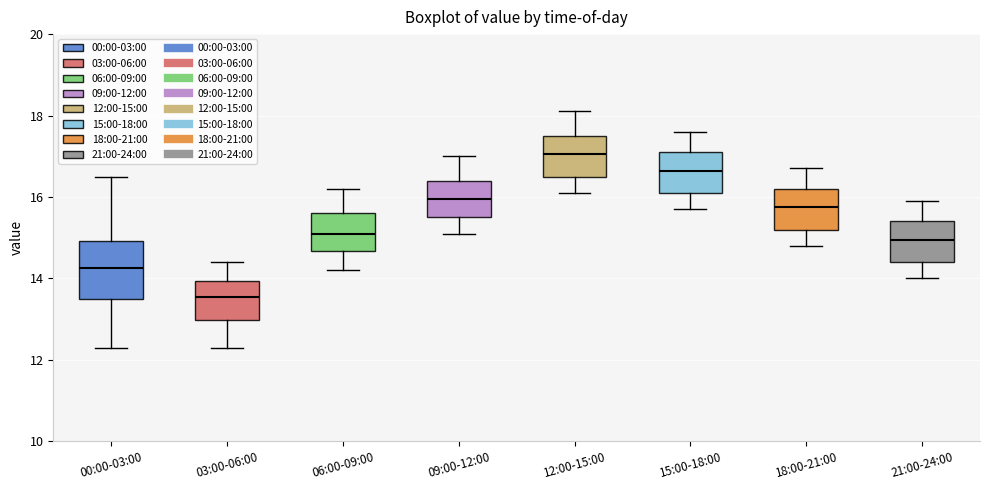

Reading left to right, transcribe this box plot: for each box, give where its median line is, the range the box spans, and where its two whiskers end, as read against the y-axis. The values are not printed on the chart, so give them approximately, as read against the axis.

00:00-03:00: median 14.2, box 13.6 to 15.0, whiskers 12.4 to 16.6
03:00-06:00: median 13.6, box 13.0 to 14.0, whiskers 12.4 to 14.4
06:00-09:00: median 15.2, box 14.6 to 15.6, whiskers 14.2 to 16.2
09:00-12:00: median 16.0, box 15.6 to 16.4, whiskers 15.2 to 17.0
12:00-15:00: median 17.0, box 16.6 to 17.6, whiskers 16.2 to 18.2
15:00-18:00: median 16.6, box 16.2 to 17.2, whiskers 15.8 to 17.6
18:00-21:00: median 15.8, box 15.2 to 16.2, whiskers 14.8 to 16.8
21:00-24:00: median 15.0, box 14.4 to 15.4, whiskers 14.0 to 16.0